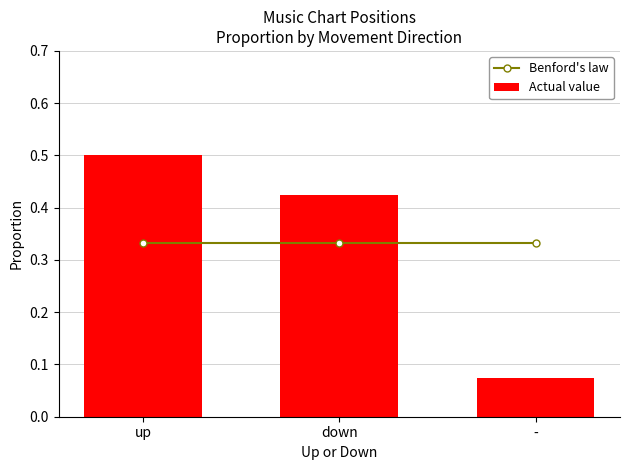

The value of Benford's law at up is 0.3. True or false?

True